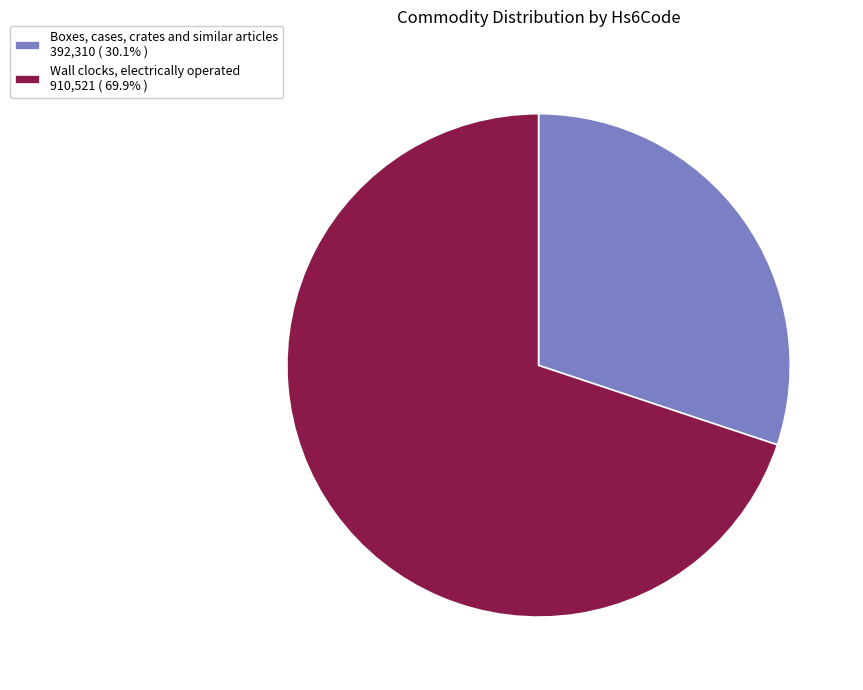

Does Boxes, cases, crates and similar articles account for over 50% of the chart?

No